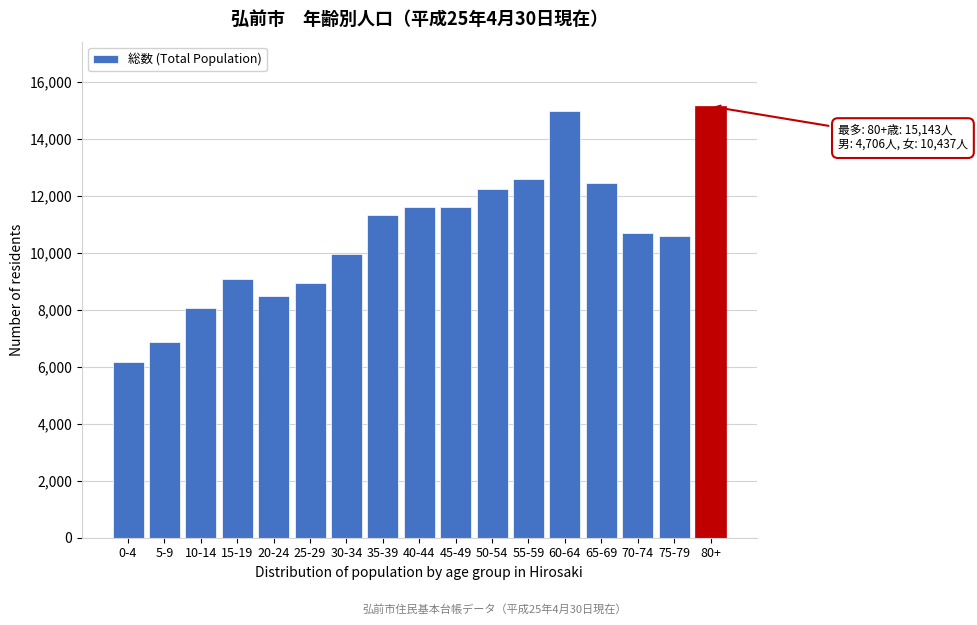

The value at 40-44 is 11613. True or false?

True